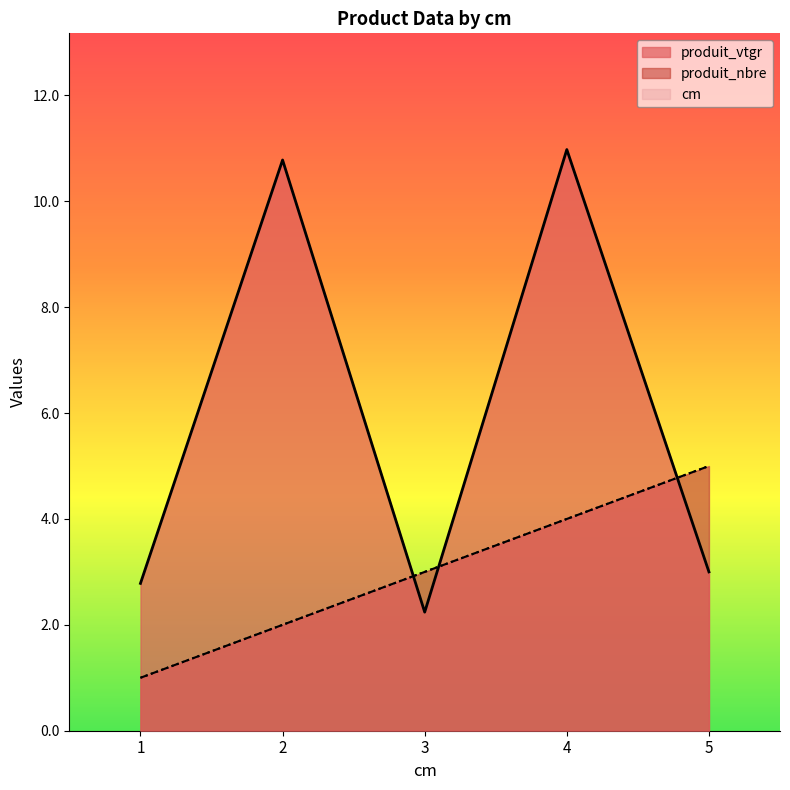

Where does the produit_vtgr series first go above 3?

2